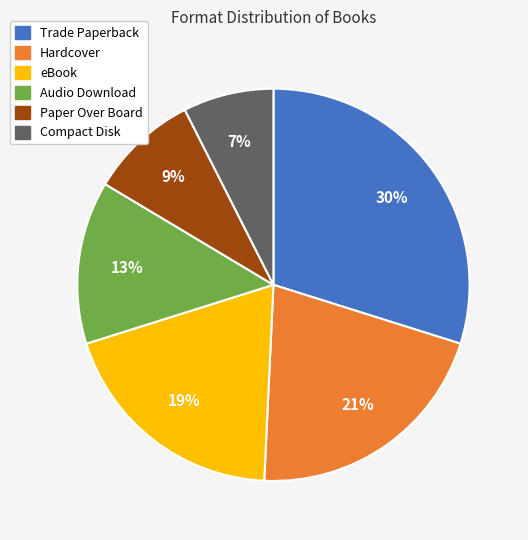

True or false: Audio Download accounts for 13% of the total.

True